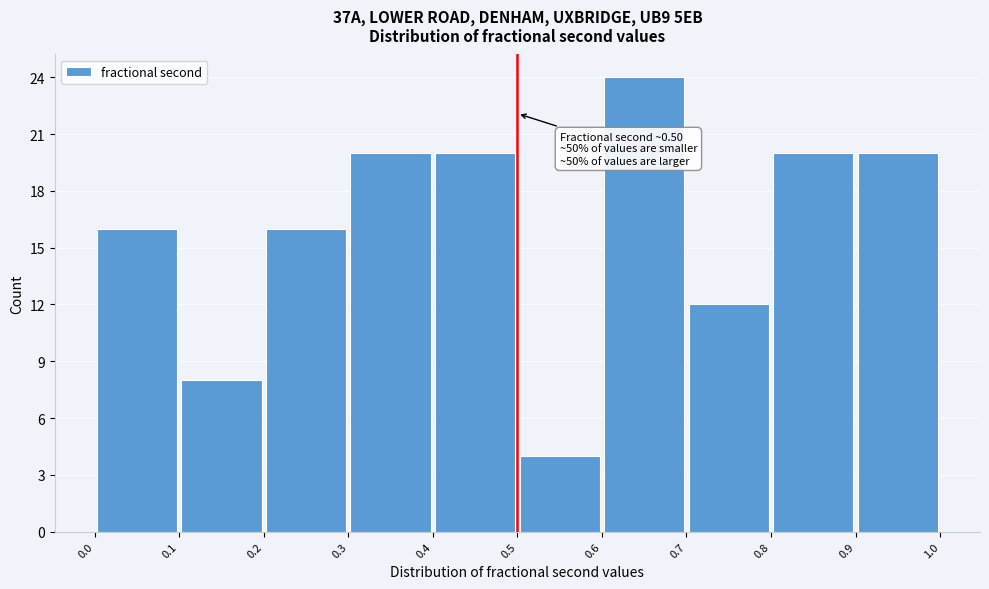

Over which range of the x-axis is the bar tallest?

0.6 to 0.7